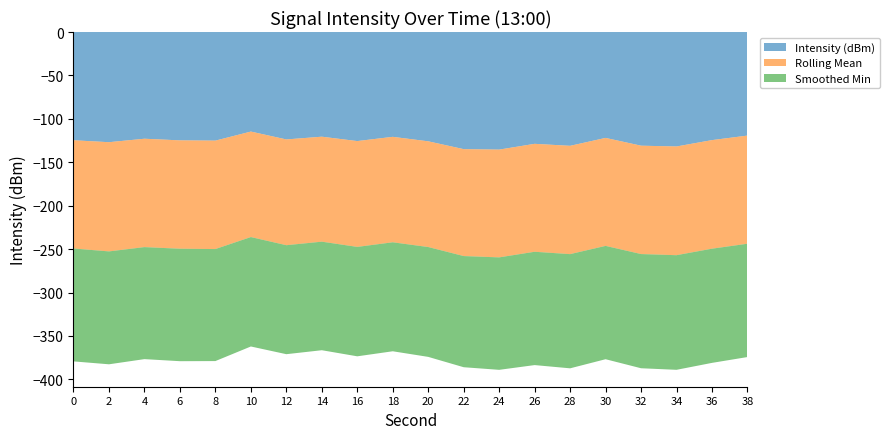

Reading right to left, transcribe all the data shown in this chart.

Intensity (dBm): -119.3	-124.5	-131.8	-130.9	-122.0	-131.1	-128.8	-135.4	-134.9	-125.9	-120.7	-125.6	-120.6	-123.7	-114.7	-125.1	-124.8	-122.9	-126.9	-124.7
Rolling Mean: -124.5	-125.1	-125.2	-124.8	-124.4	-124.7	-124.3	-124.1	-123.2	-121.8	-121.5	-121.9	-120.9	-121.8	-121.5	-124.9	-124.8	-124.8	-125.8	-124.7
Smoothed Min: -130.5	-131.5	-132.0	-131.5	-130.5	-131.5	-130.5	-129.5	-128.0	-126.5	-125.5	-126.0	-125.0	-125.5	-126.0	-129.0	-129.5	-129.0	-130.0	-130.0